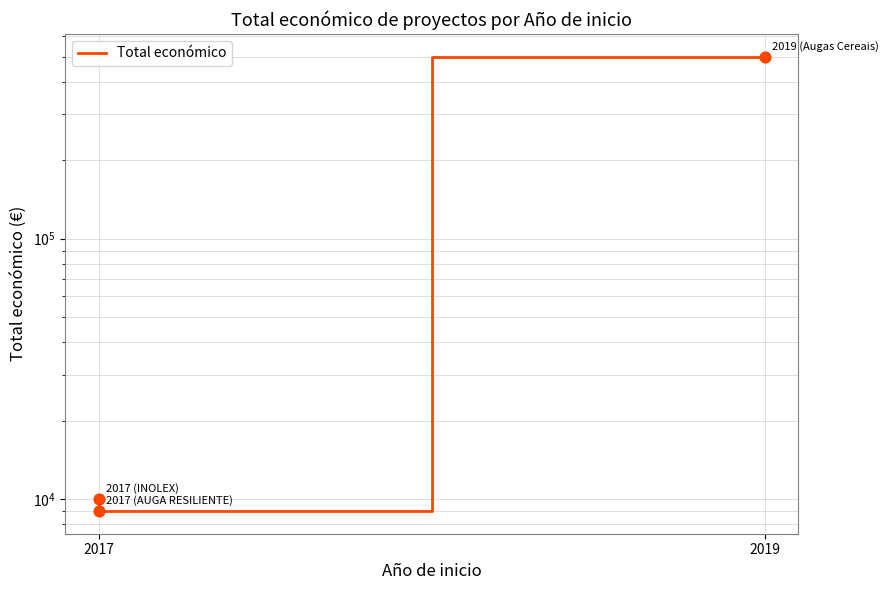

What is the change in value from 2017 to 2019?

+489930